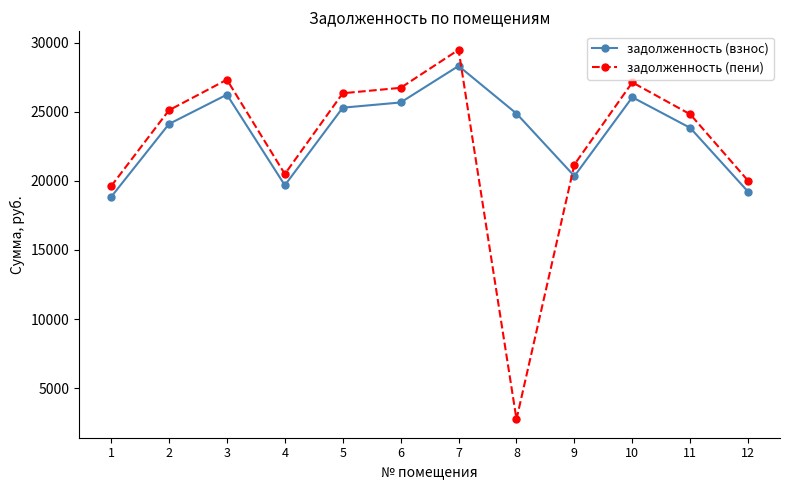

Does the chart have visible grid lines?

No